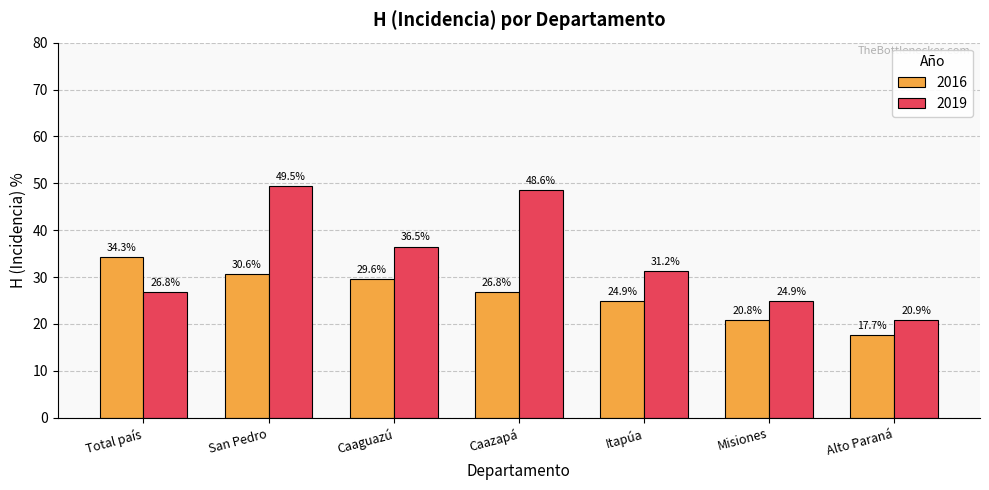

Count the number of categories in the chart.

7